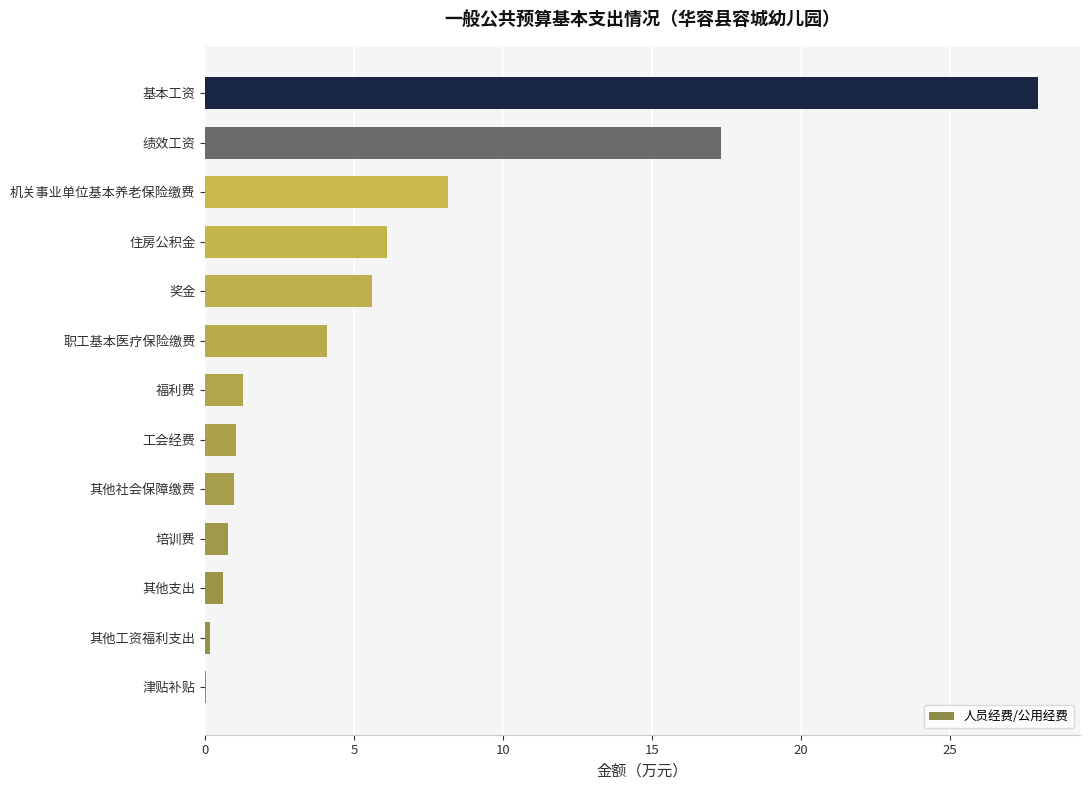

What is the approximate value at 工会经费?

1.0